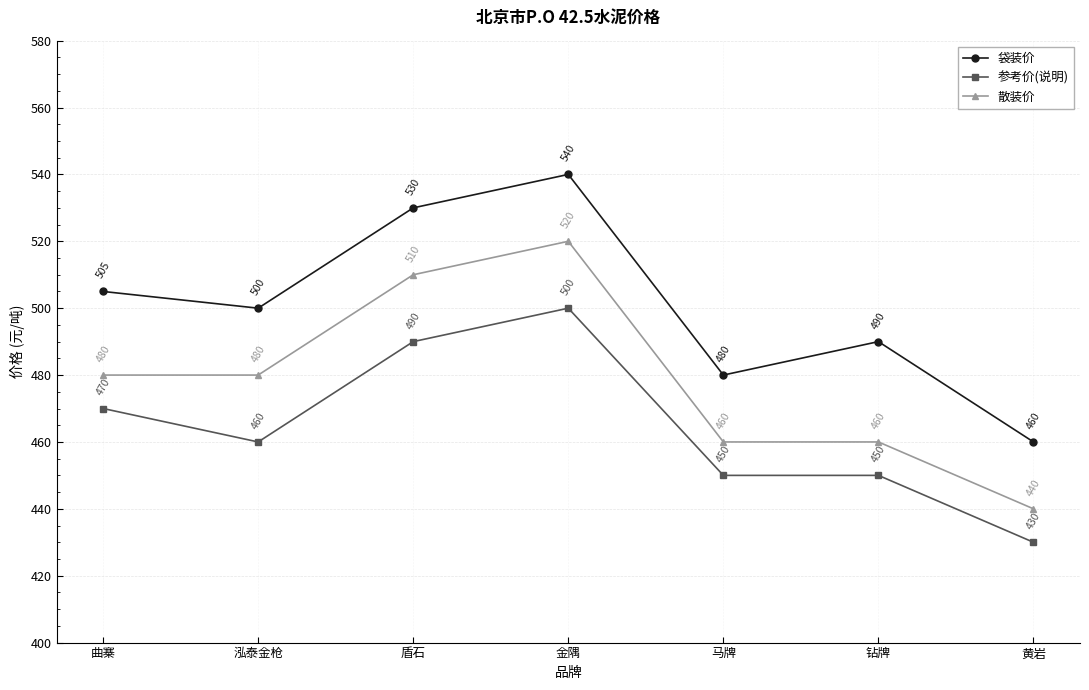

How many lines are shown in the chart?

3